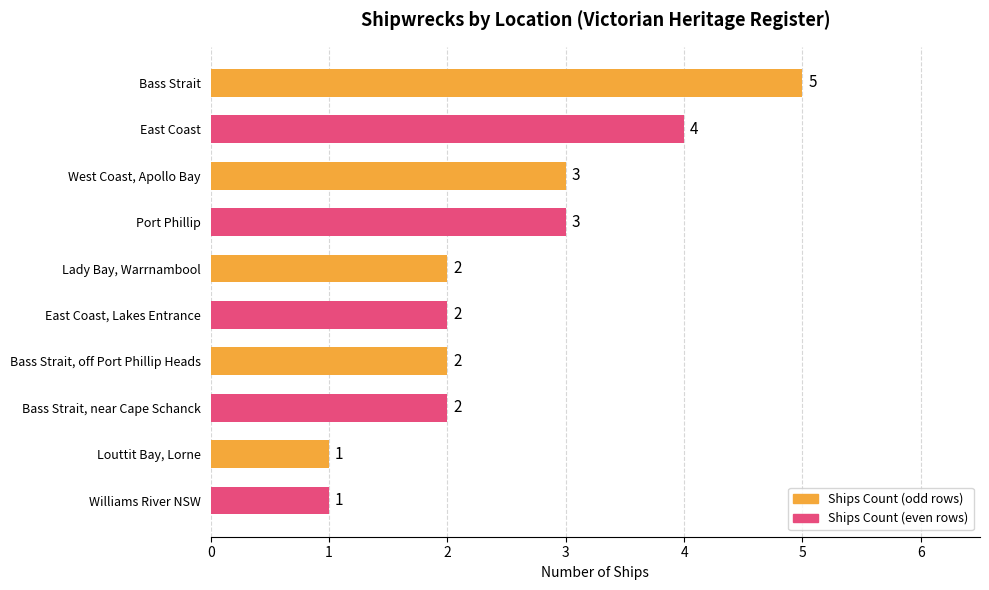

What is the minimum value shown in the chart?

1